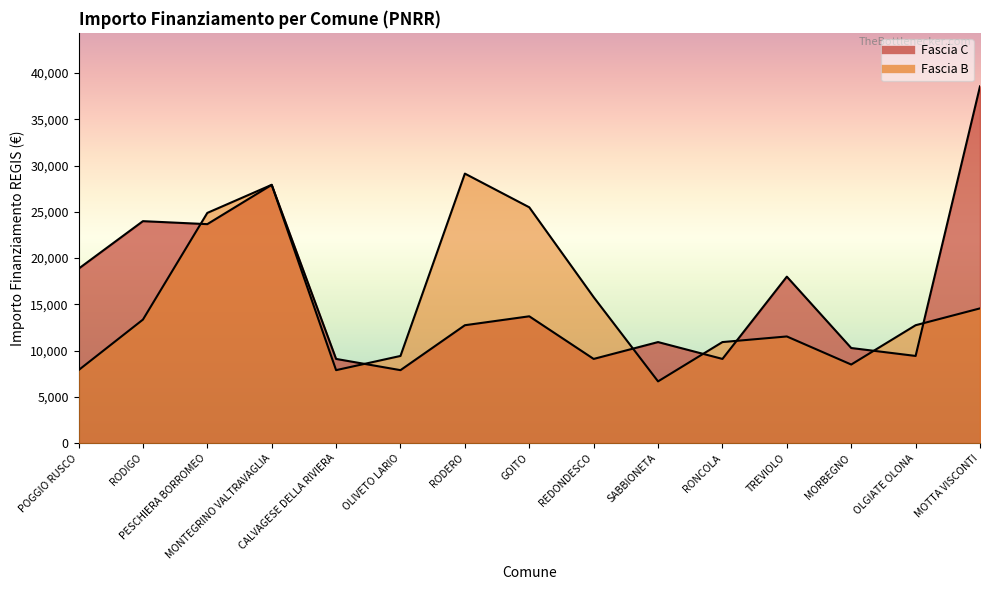

What is the minimum value shown in the chart?

6677